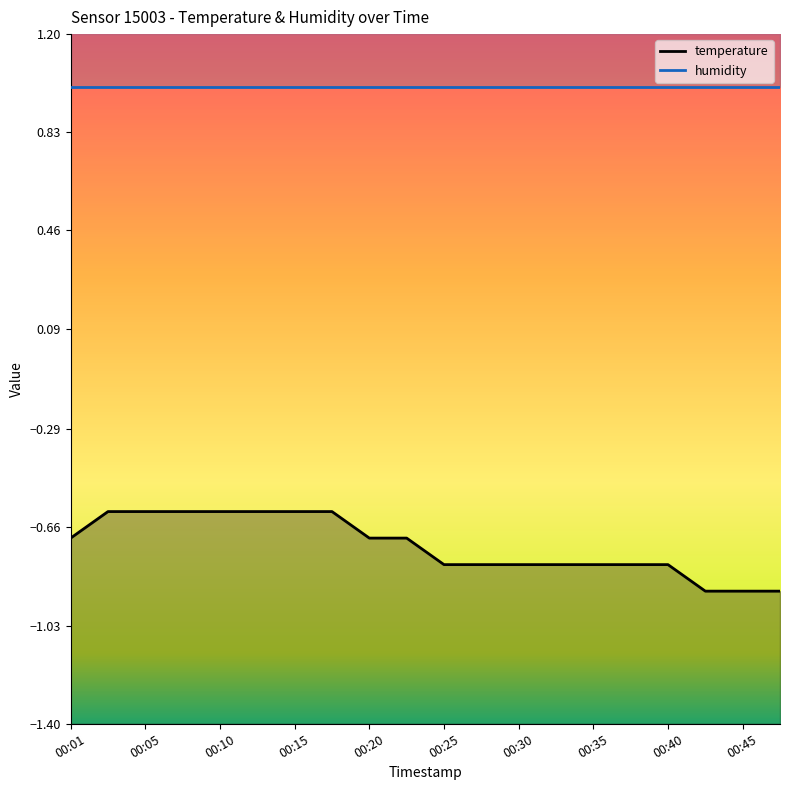

What is the difference between the maximum and minimum values?

0.3